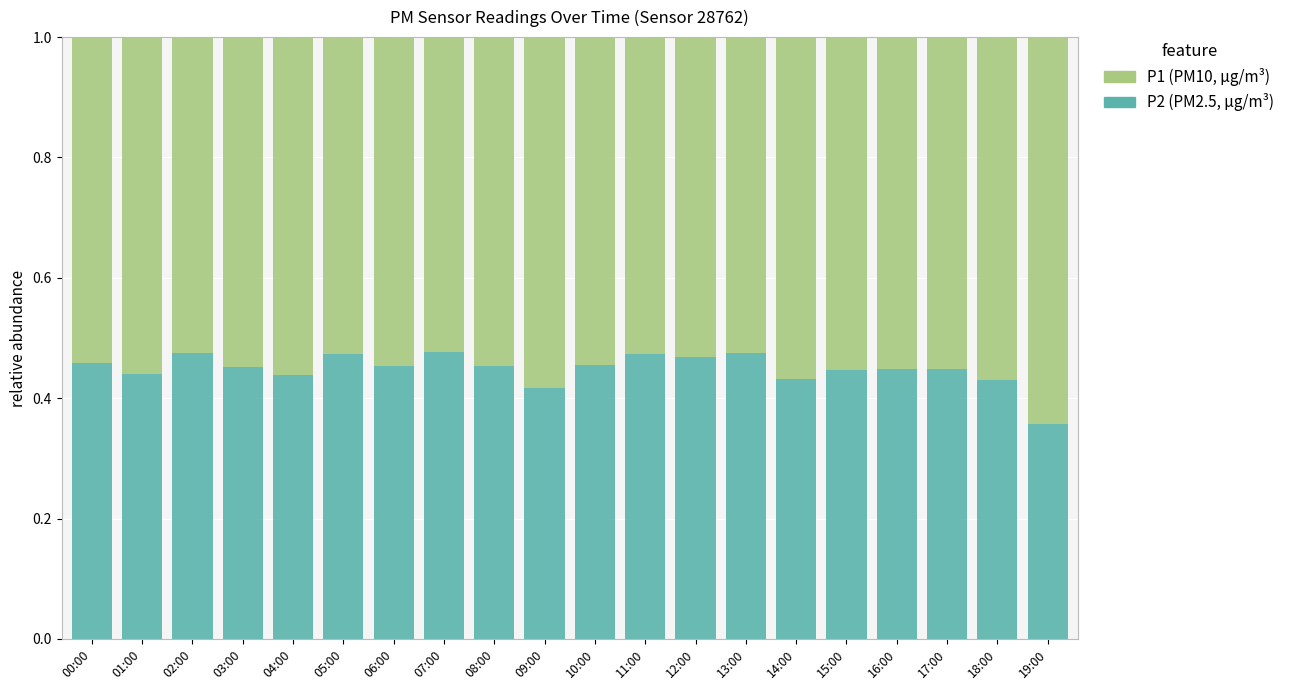

What is the total value across all series at 10:00?

1.0